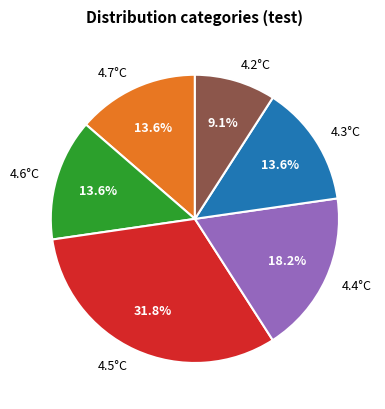

Does any single category account for the majority?

No